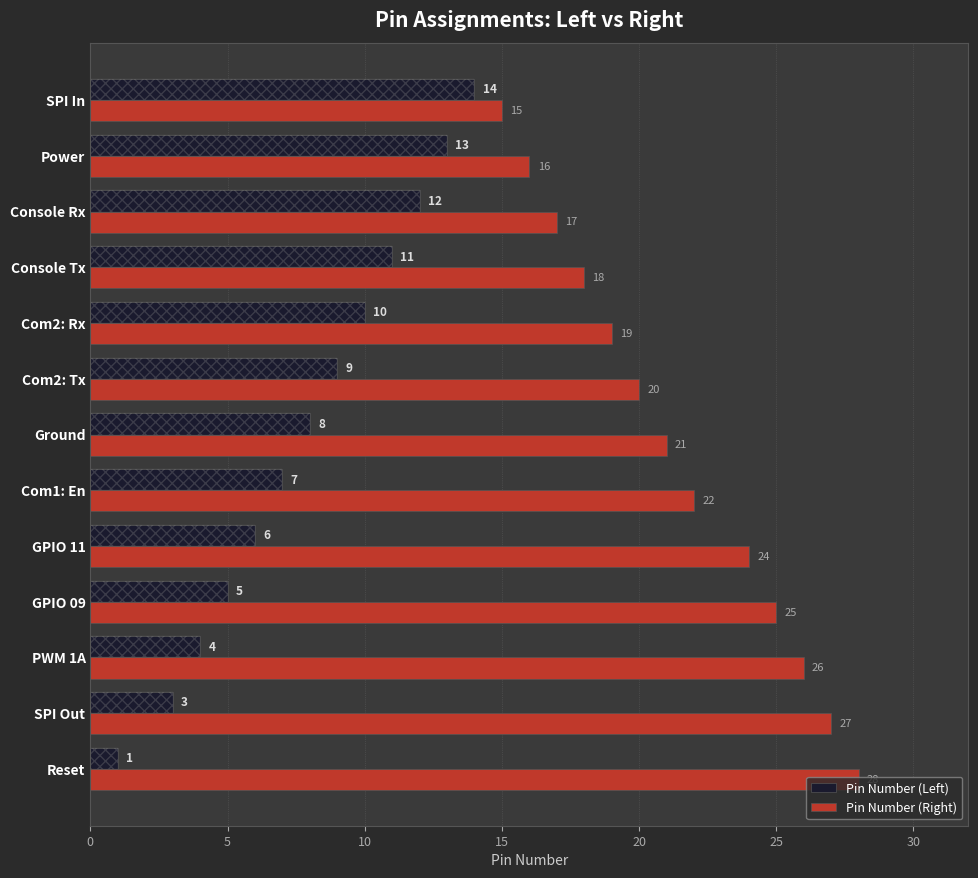

List the series in order of their overall mean, lowest first.

Pin Number (Left), Pin Number (Right)